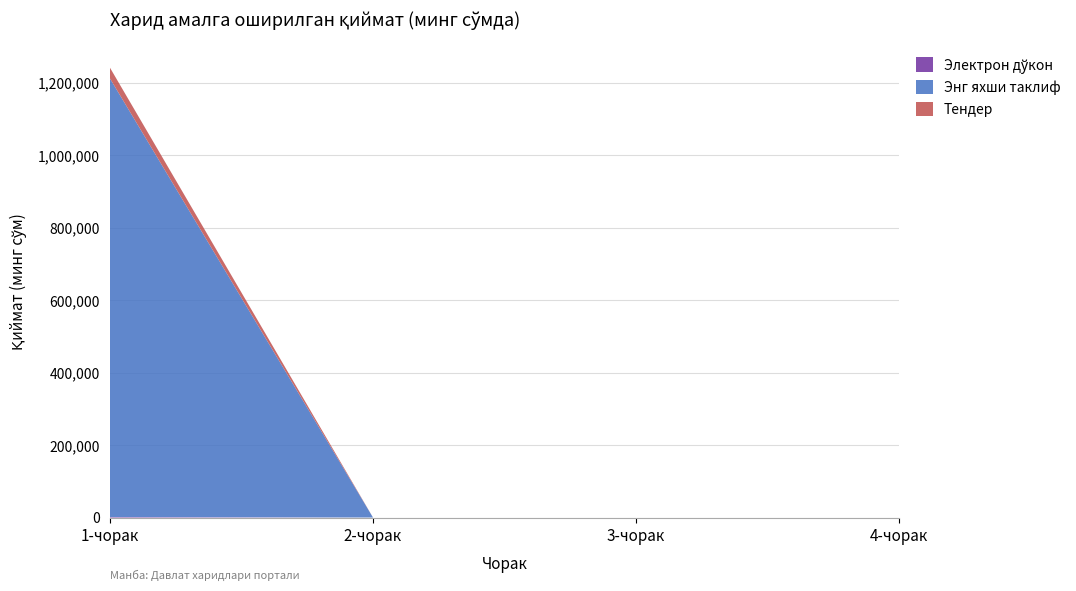

At which category is the sum across all series the highest?

1-чорак